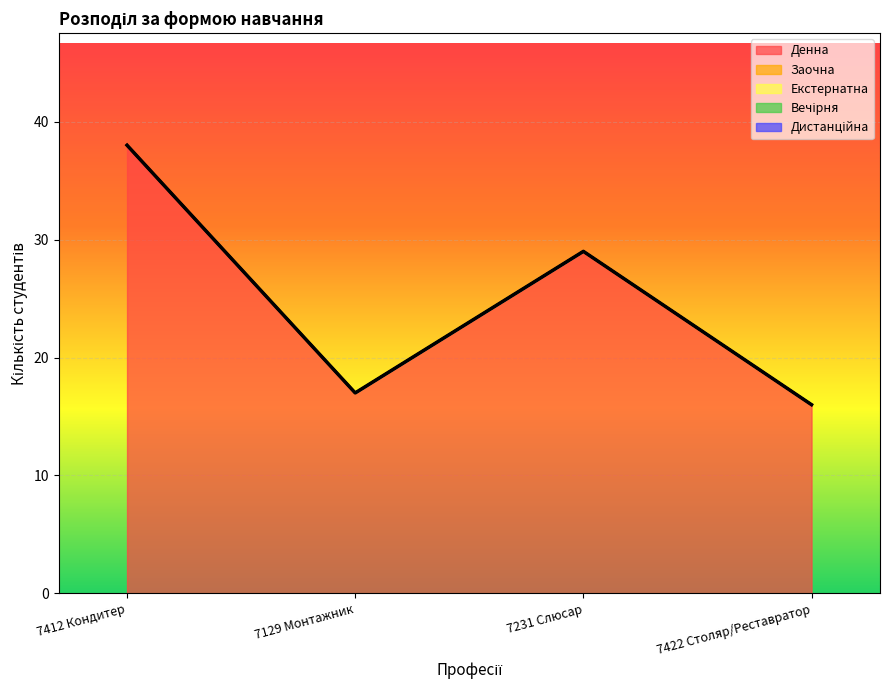

Which has a higher value, 7422 Столяр/Реставратор or 7231 Слюсар?

7231 Слюсар